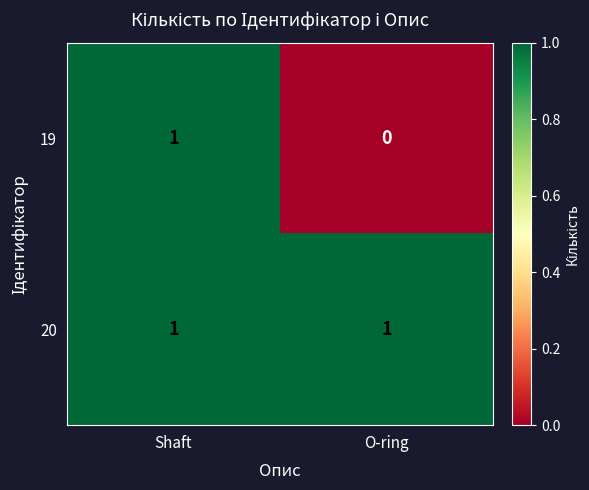

Rank the series by their average value, from lowest to highest.

19, 20